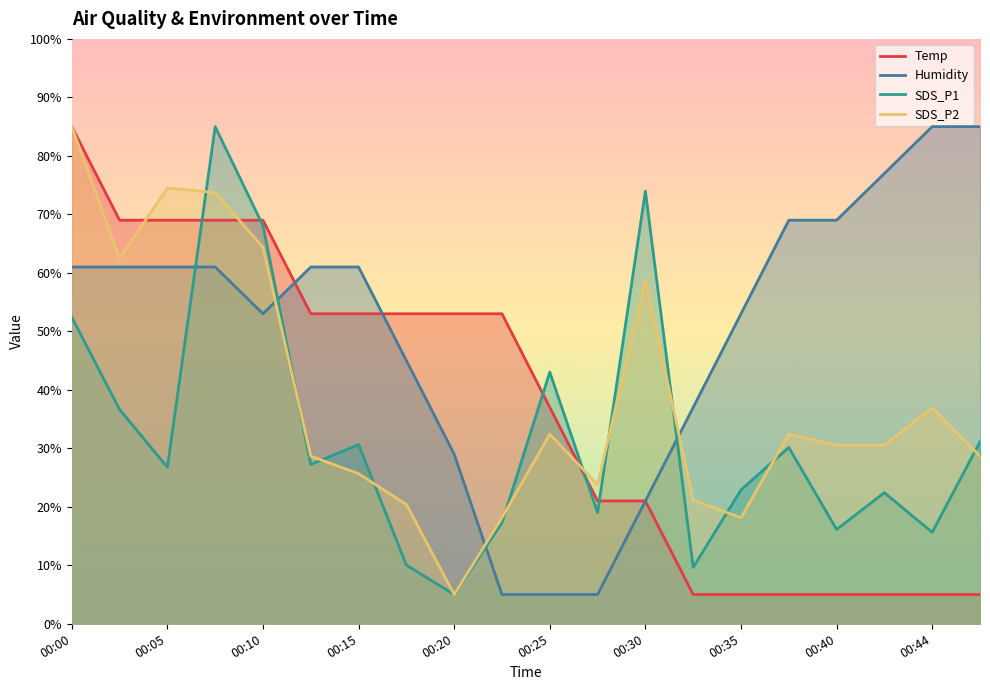

What is the spread (max minus min) of values at 00:40?

64.0